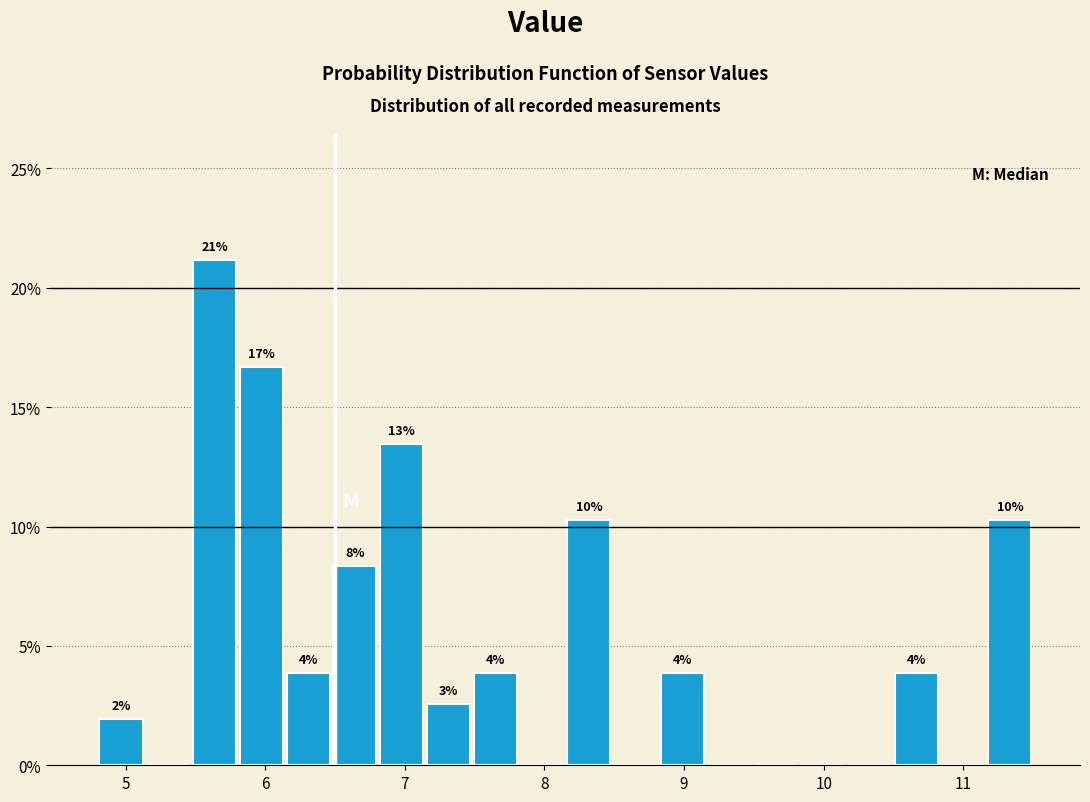

Around what value on the x-axis is the tallest bar? Give the approximate position of its centre, as read against the axis.

5.6